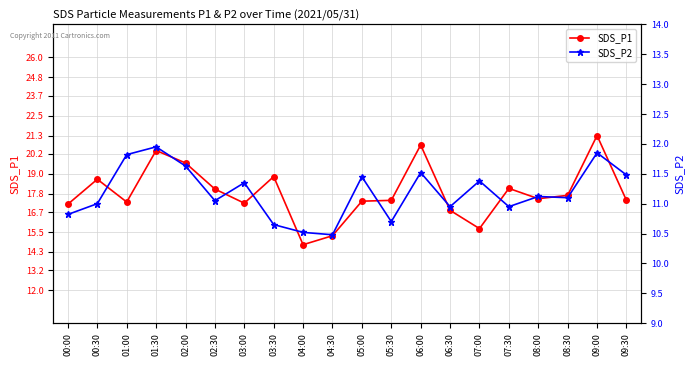

The value of SDS_P2 at 03:00 is 11.3. True or false?

True